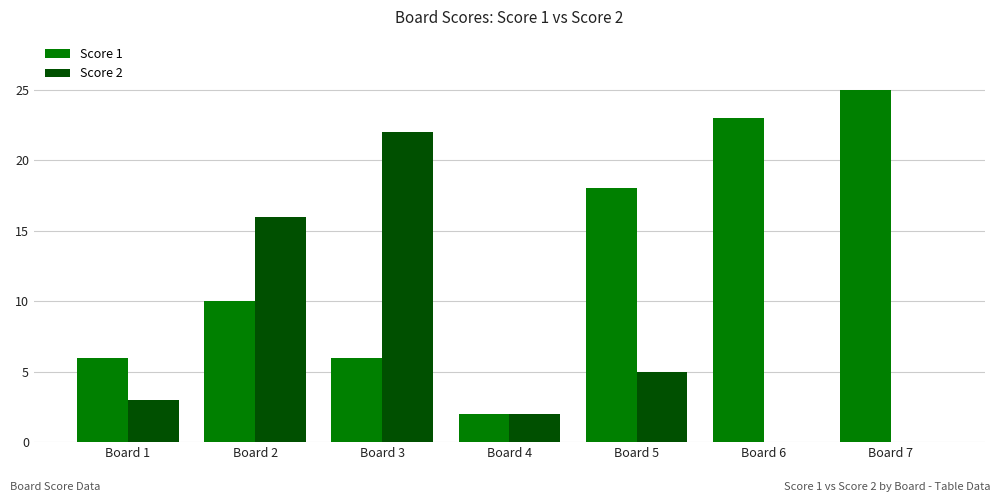

Count the number of categories in the chart.

7